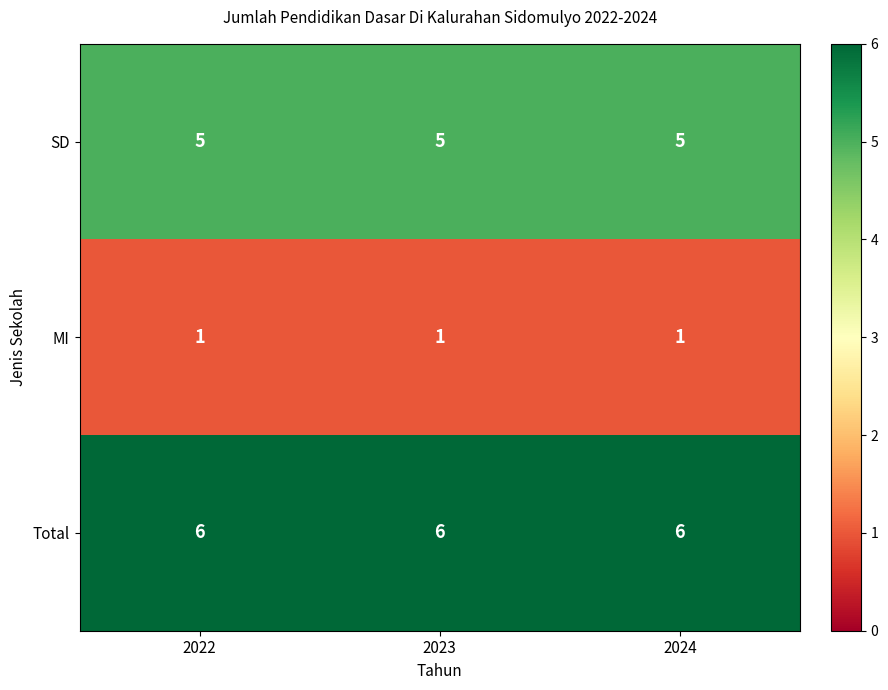

What is the difference between the highest and lowest values at 2023?

5